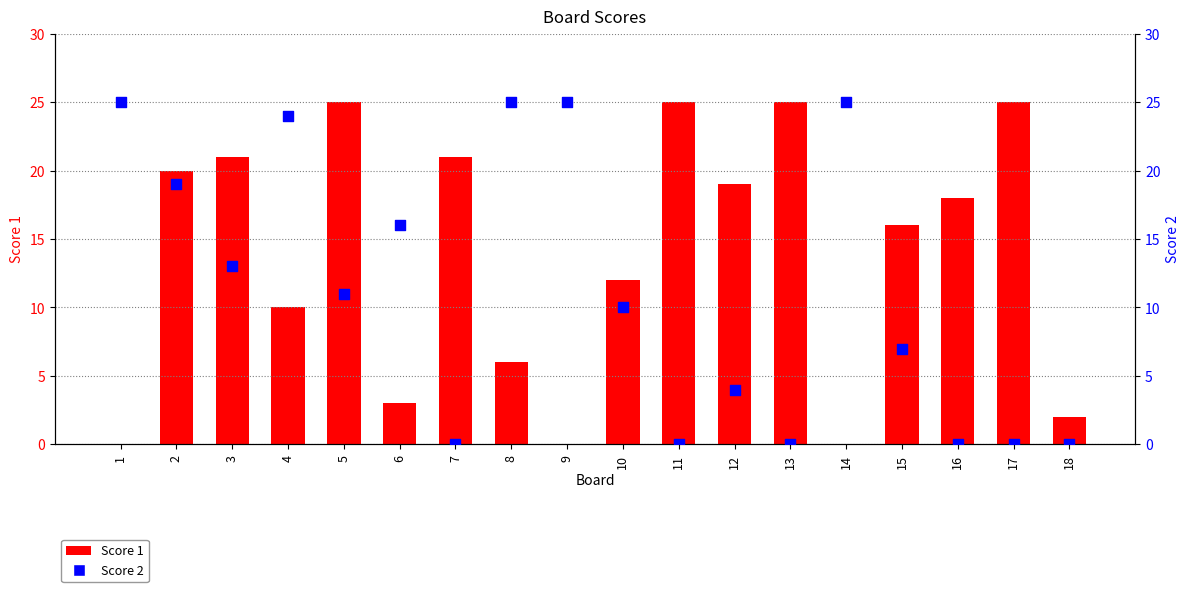

At which category is the sum across all series the highest?

2